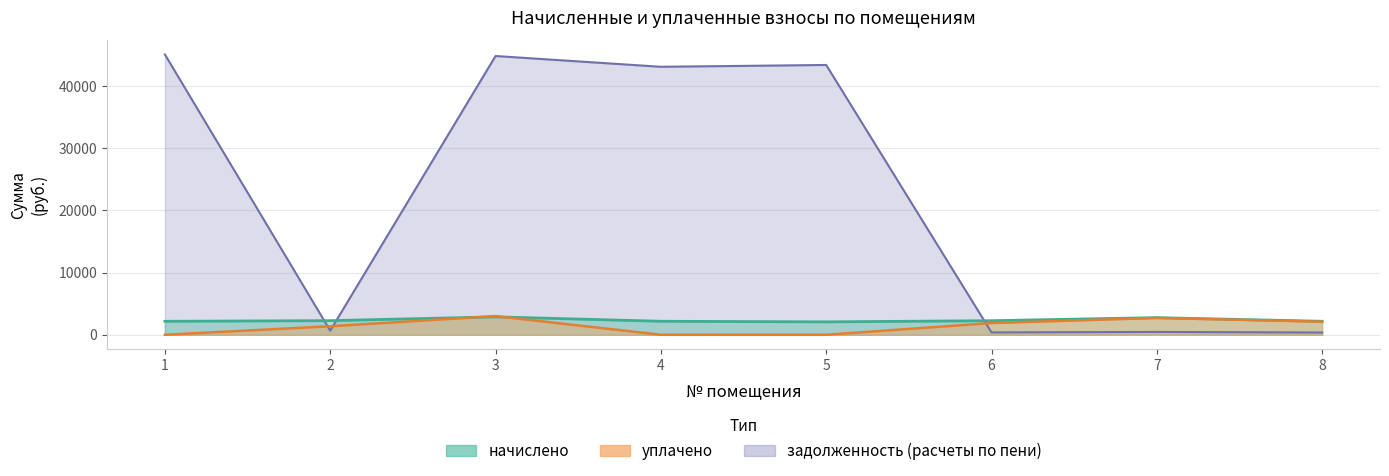

What is the spread (max minus min) of values at 3?

41935.5